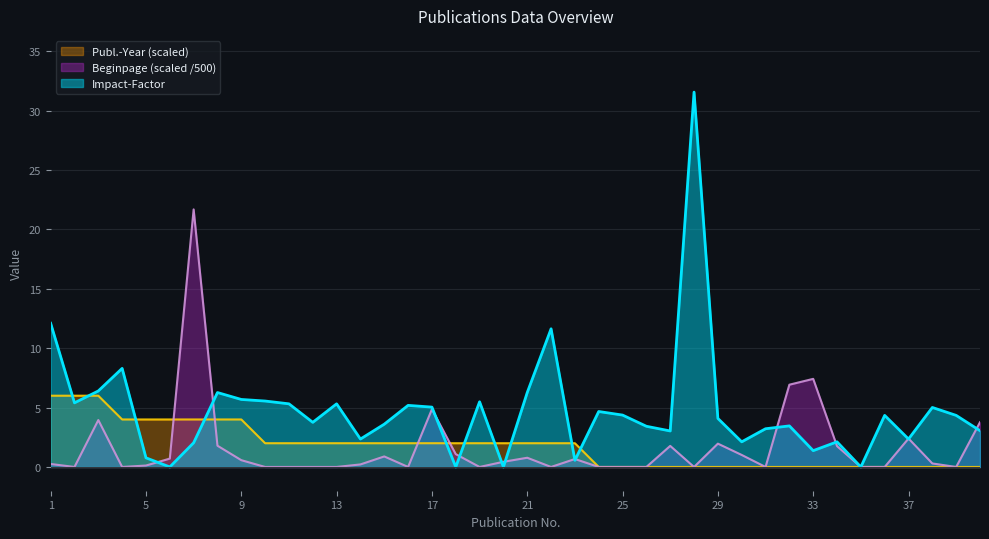

Where is Publ.-Year nearest to the value 3?

4